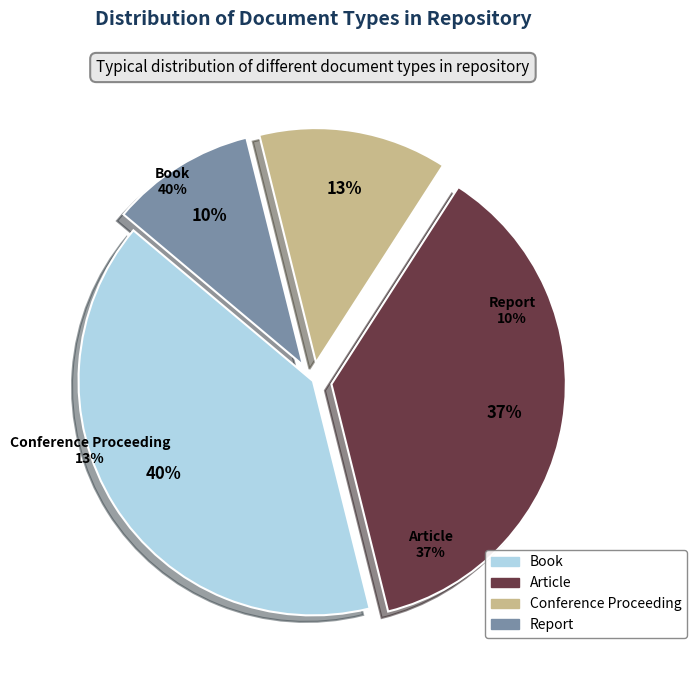

Is there any slice that represents more than half of the pie?

No